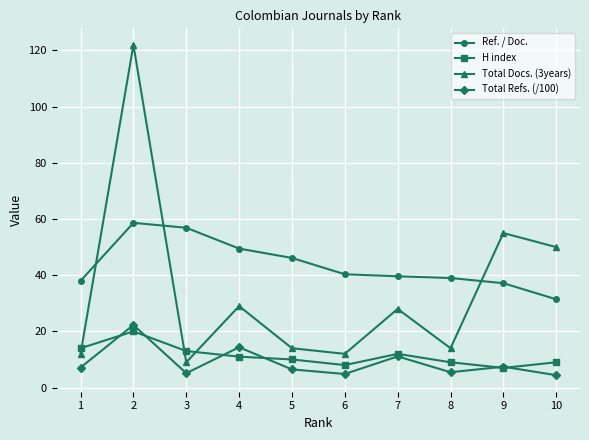

In Total Docs. (3years), how many points are higher than both neighbors (excluding endpoints)?

4